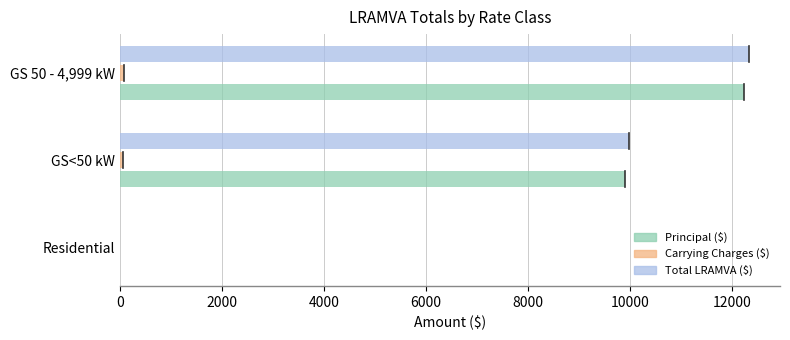

The value of Total LRAMVA ($) at Residential is -4668.7. True or false?

False